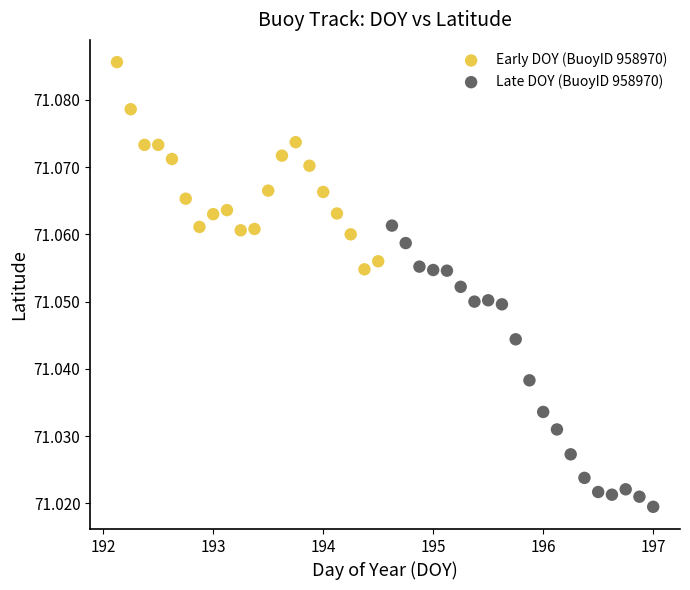

Which series reaches the maximum Y coordinate?

Early DOY (BuoyID 958970)